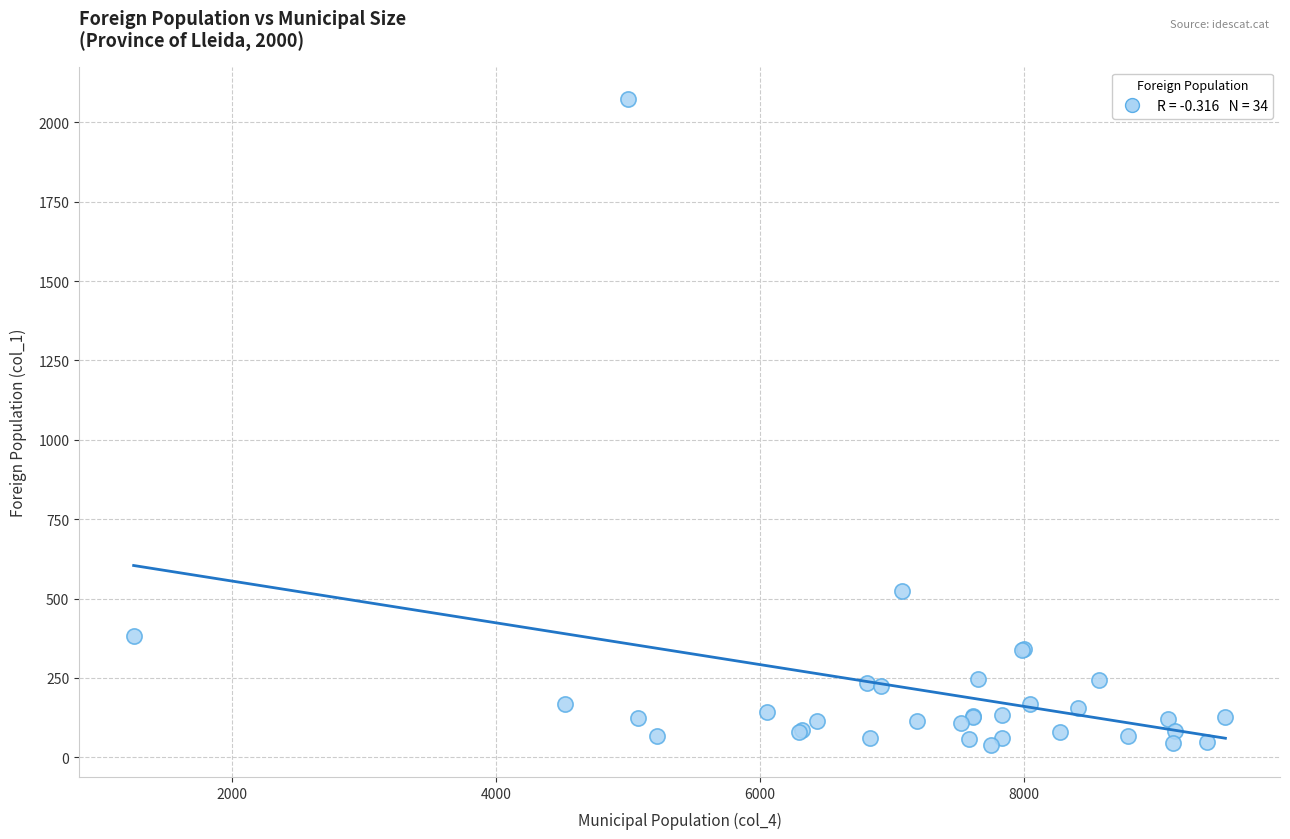

What Y value in the scatter plot is closest to 1057?

524